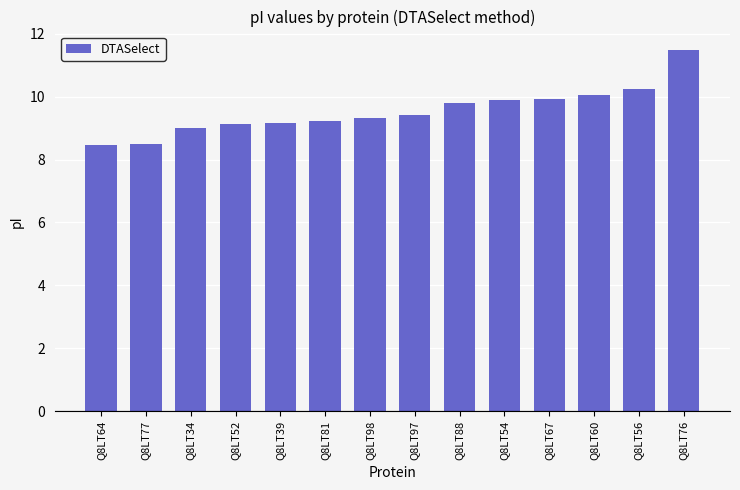

The value at Q8LT34 is 9.0. True or false?

True